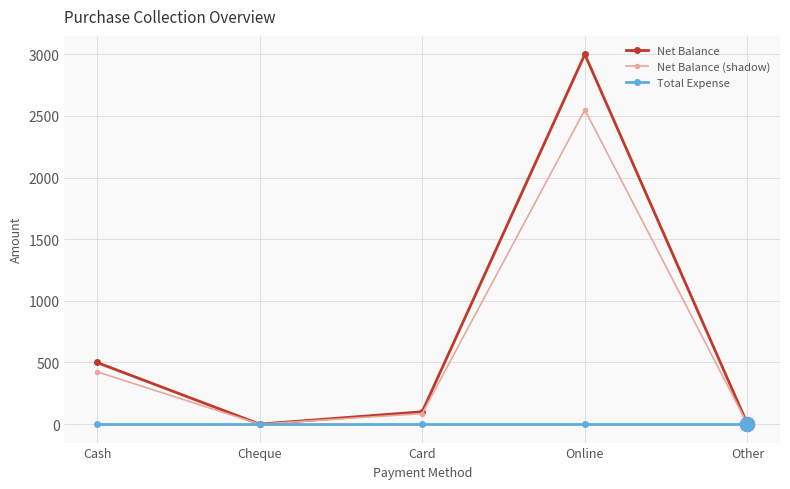

What is the total value across all series at Card?

185